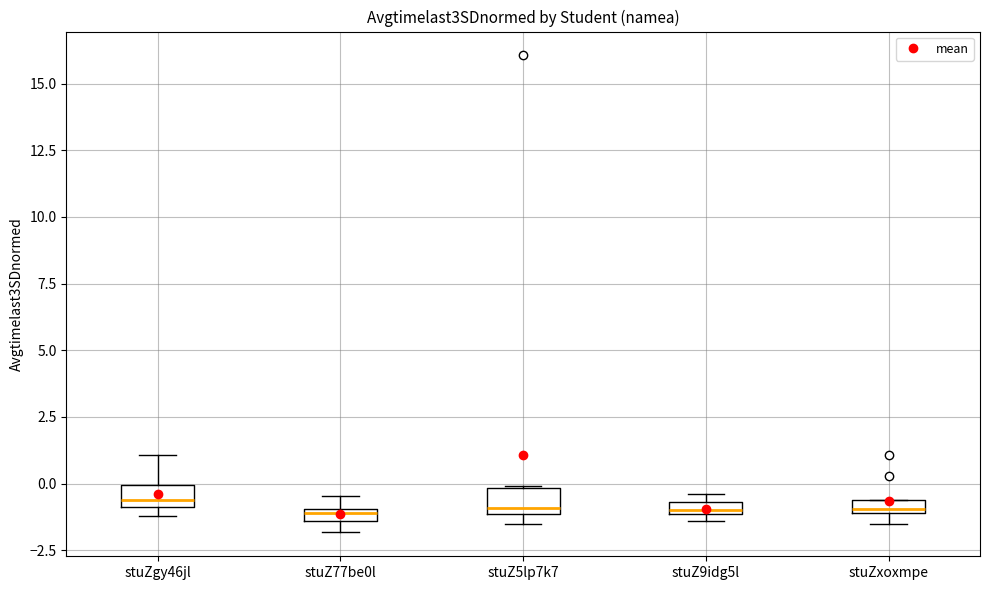

Where is the lower edge of the box for stuZxoxmpe on the y-axis? The values are not printed on the chart, so give them approximately, as read against the axis.

-1.0